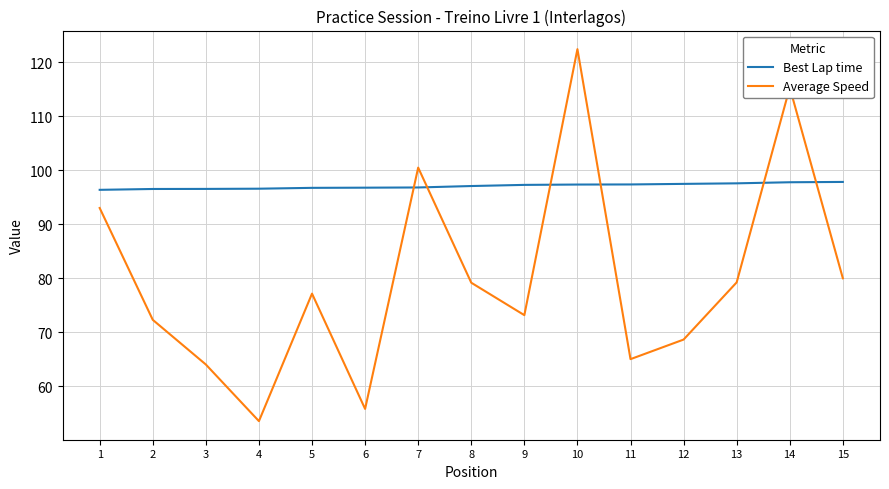

Is the value of Best Lap time at 12 greater than the value of Average Speed at 14?

No